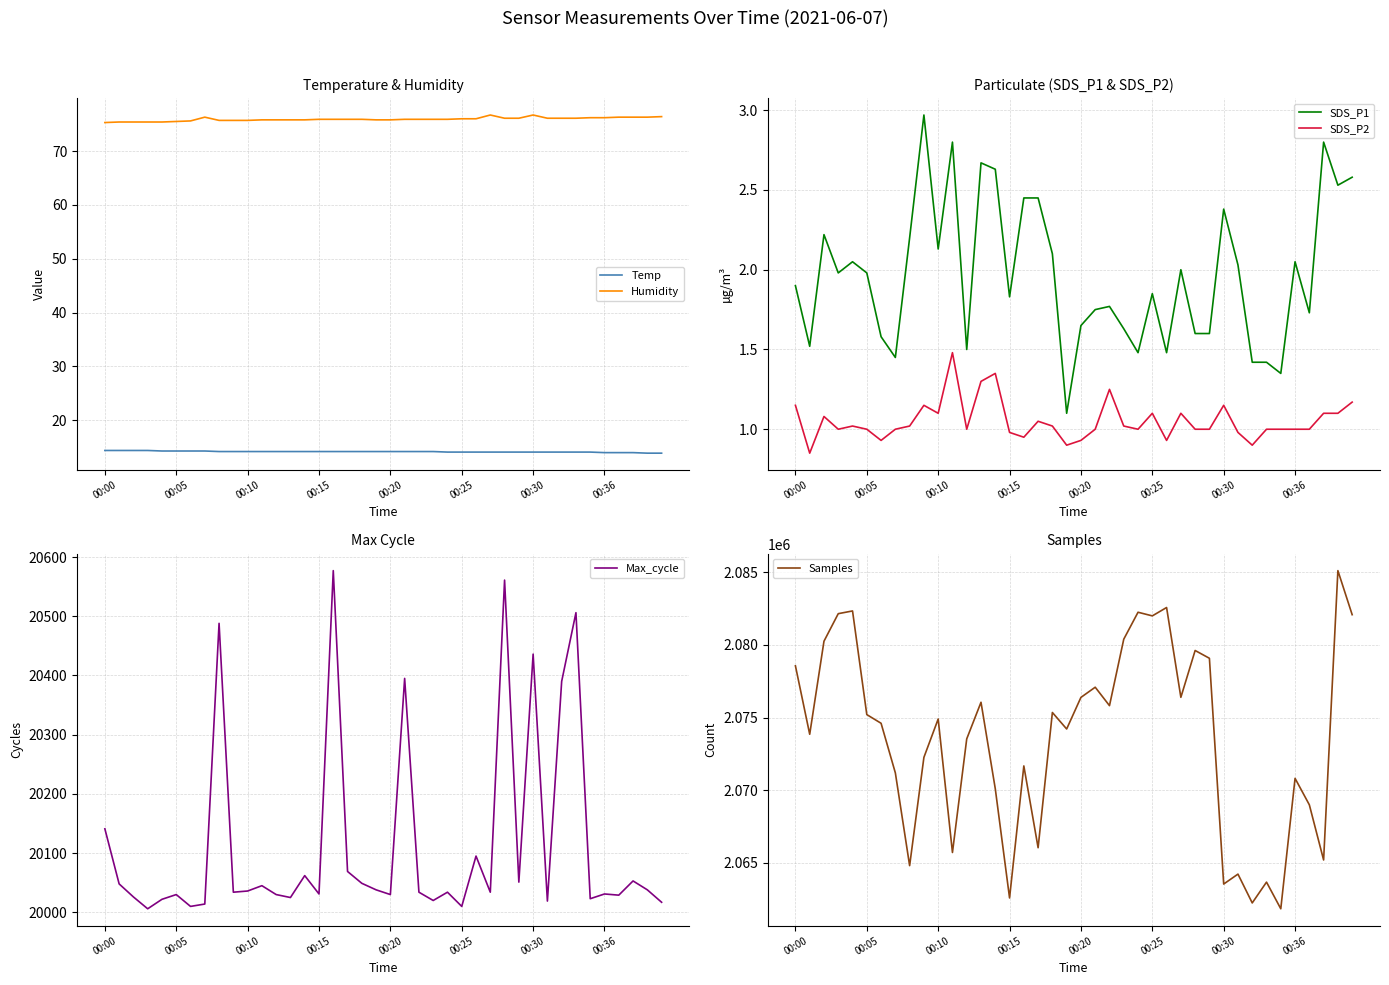

Reading right to left, extract all data points from this chart.

Temp: 13.9	13.9	14.0	14.0	14.0	14.1	14.1	14.1	14.1	14.1	14.1	14.1	14.1	14.1	14.1	14.1	14.2	14.2	14.2	14.2	14.2	14.2	14.2	14.2	14.2	14.2	14.2	14.2	14.2	14.2	14.2	14.2	14.3	14.3	14.3	14.3	14.4	14.4	14.4	14.4
Humidity: 76.4	76.3	76.3	76.3	76.2	76.2	76.1	76.1	76.1	76.7	76.1	76.1	76.7	76.0	76.0	75.9	75.9	75.9	75.9	75.8	75.8	75.9	75.9	75.9	75.9	75.8	75.8	75.8	75.8	75.7	75.7	75.7	76.3	75.6	75.5	75.4	75.4	75.4	75.4	75.3
SDS_P1: 2.6	2.5	2.8	1.7	2.0	1.4	1.4	1.4	2.0	2.4	1.6	1.6	2.0	1.5	1.9	1.5	1.6	1.8	1.8	1.6	1.1	2.1	2.5	2.5	1.8	2.6	2.7	1.5	2.8	2.1	3.0	2.2	1.4	1.6	2.0	2.0	2.0	2.2	1.5	1.9
SDS_P2: 1.2	1.1	1.1	1.0	1.0	1.0	1.0	0.9	1.0	1.1	1.0	1.0	1.1	0.9	1.1	1.0	1.0	1.2	1.0	0.9	0.9	1.0	1.1	0.9	1.0	1.4	1.3	1.0	1.5	1.1	1.1	1.0	1.0	0.9	1.0	1.0	1.0	1.1	0.8	1.1
Max_cycle: 20017.0	20038.0	20053.0	20029.0	20031.0	20023.0	20506.0	20390.0	20019.0	20436.0	20051.0	20561.0	20034.0	20095.0	20010.0	20034.0	20020.0	20034.0	20395.0	20030.0	20038.0	20049.0	20069.0	20577.0	20031.0	20062.0	20025.0	20030.0	20045.0	20036.0	20034.0	20488.0	20014.0	20010.0	20030.0	20022.0	20006.0	20026.0	20048.0	20141.0
Samples: 2082077.0	2085109.0	2065201.0	2068997.0	2070817.0	2061843.0	2063678.0	2062245.0	2064228.0	2063545.0	2079078.0	2079614.0	2076392.0	2082571.0	2081995.0	2082245.0	2080392.0	2075819.0	2077087.0	2076387.0	2074213.0	2075348.0	2066043.0	2071671.0	2062588.0	2070101.0	2076052.0	2073533.0	2065716.0	2074900.0	2072260.0	2064811.0	2071192.0	2074606.0	2075203.0	2082335.0	2082147.0	2080252.0	2073850.0	2078557.0